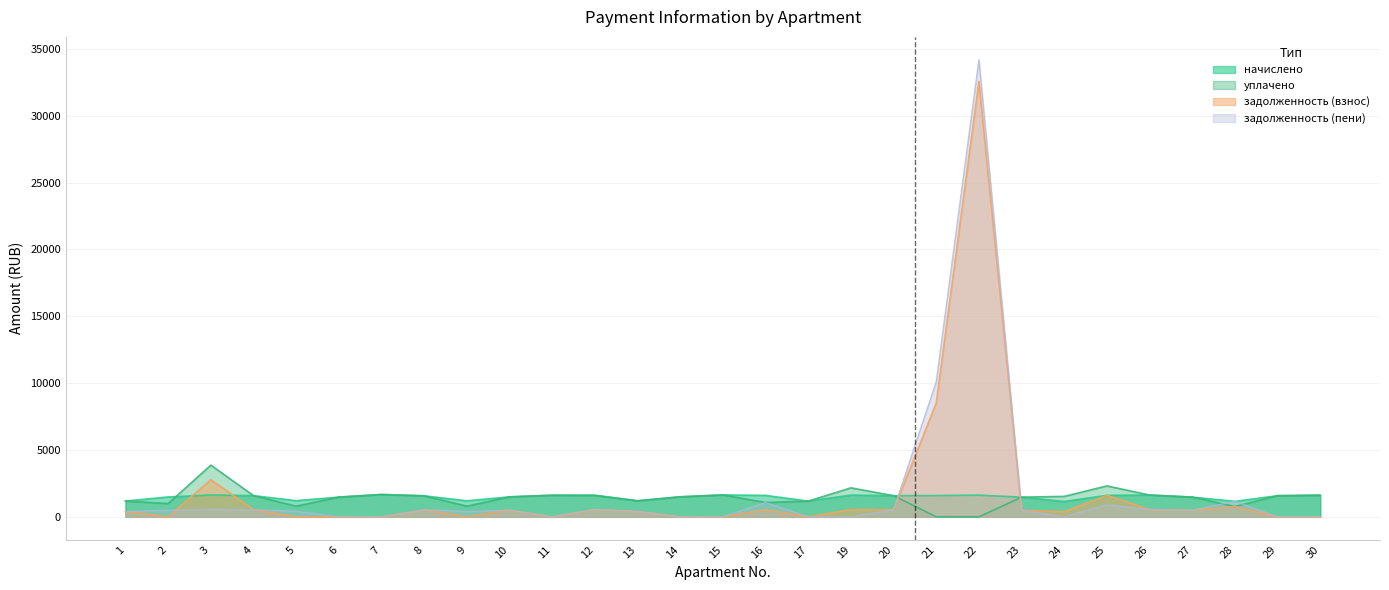

Does the chart display data point markers on the line(s)?

No